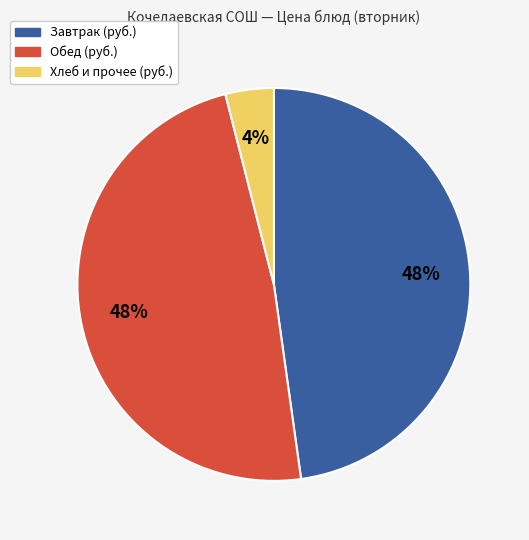

How many slices are in this pie chart?

3